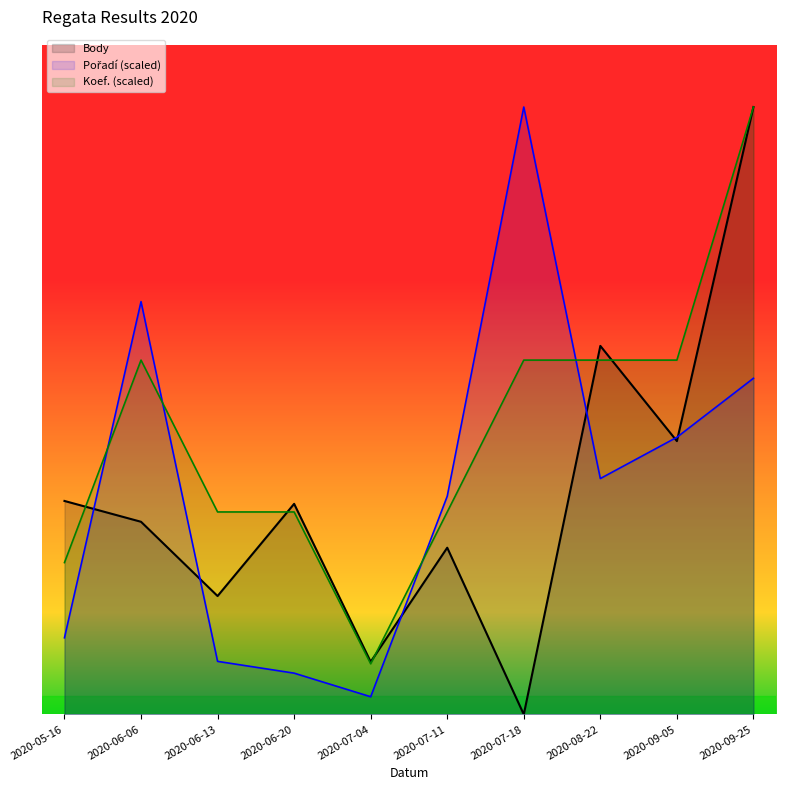

Between 2020-06-13 and 2020-09-25, which is larger?

2020-09-25